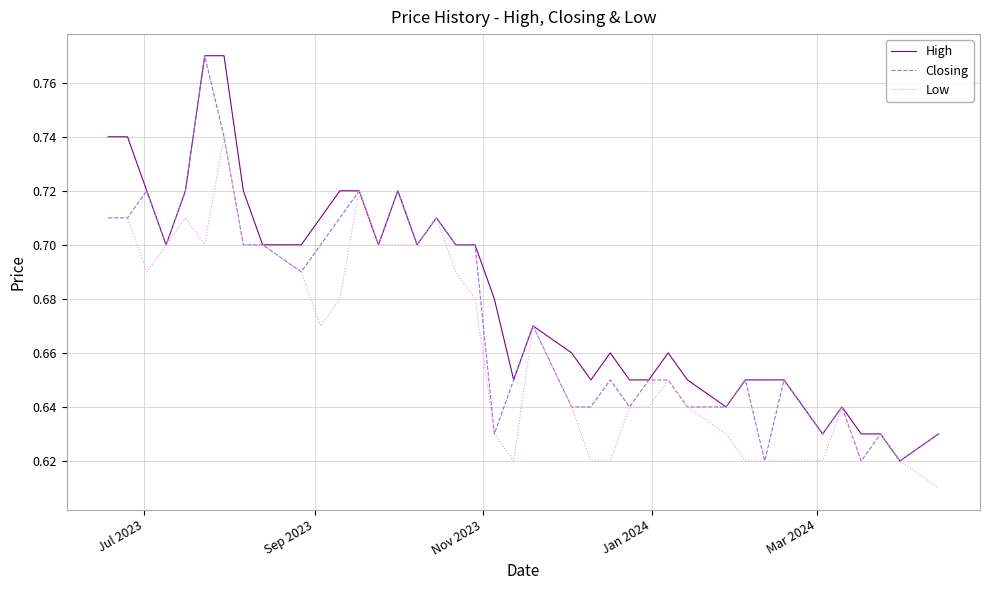

List the series in order of their overall mean, highest first.

High, Closing, Low